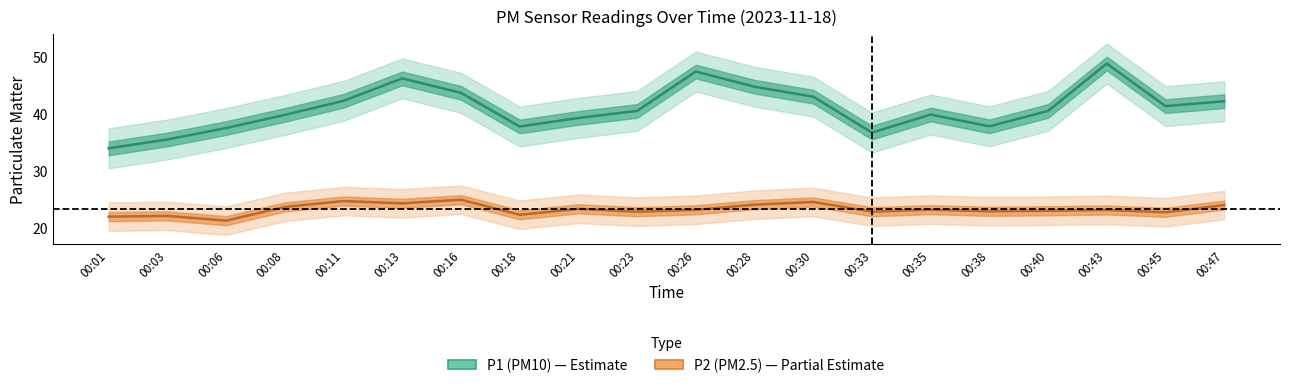

How many categories are shown in the chart?

20